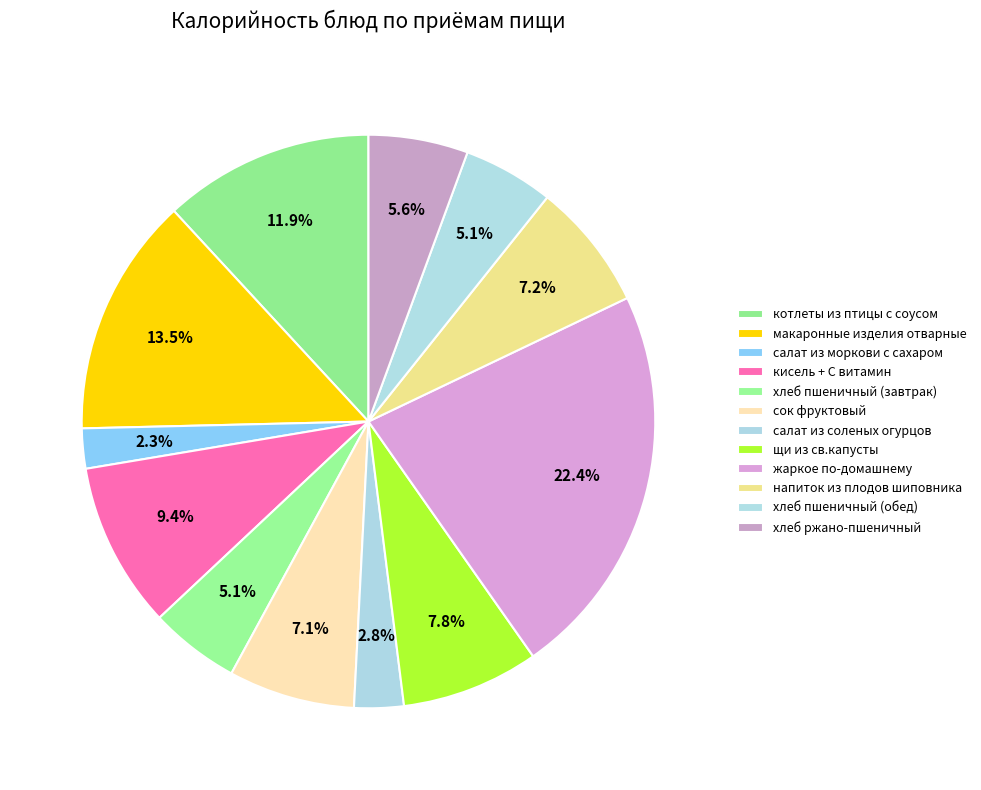

Is хлеб ржано-пшеничный the majority of the pie?

No